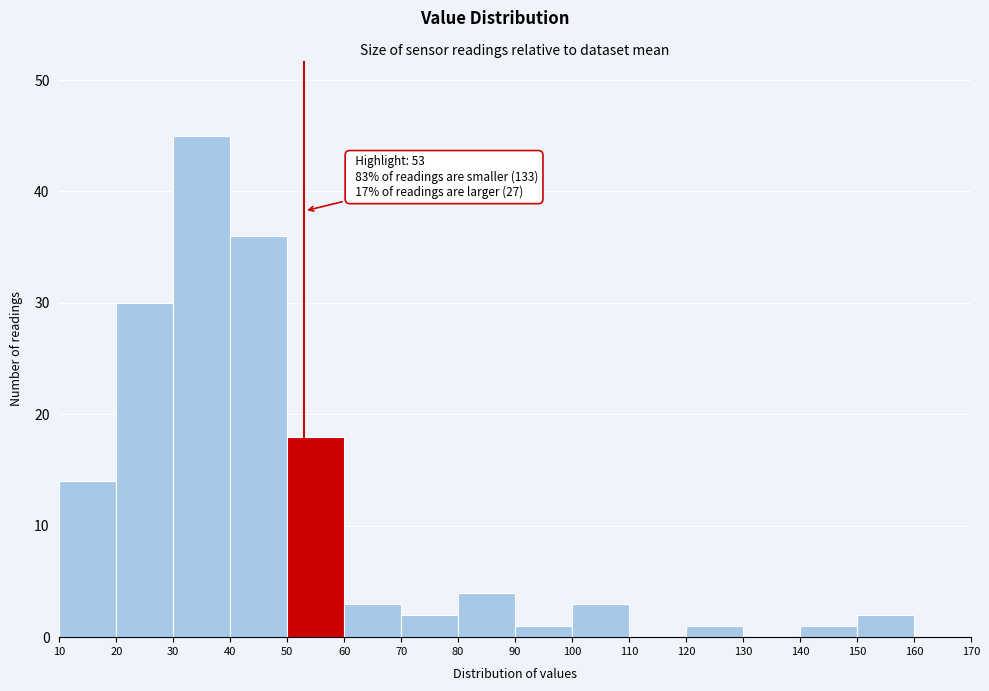

Over which range of the x-axis is the bar tallest?

30 to 40